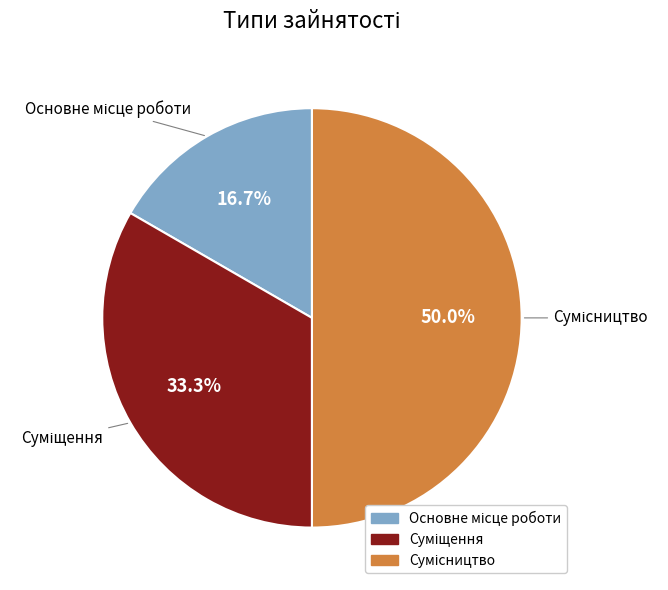

What is the change in value from Суміщення to Сумісництво?

+1